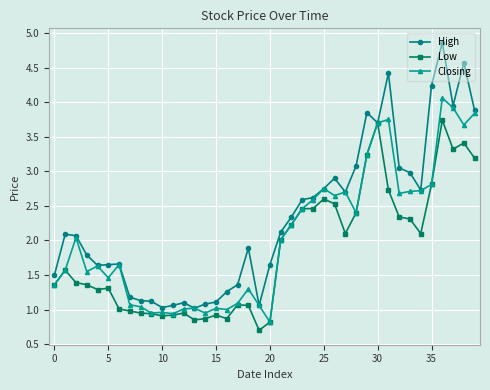

What is the value of the Low point at the 30th from the left?

3.2